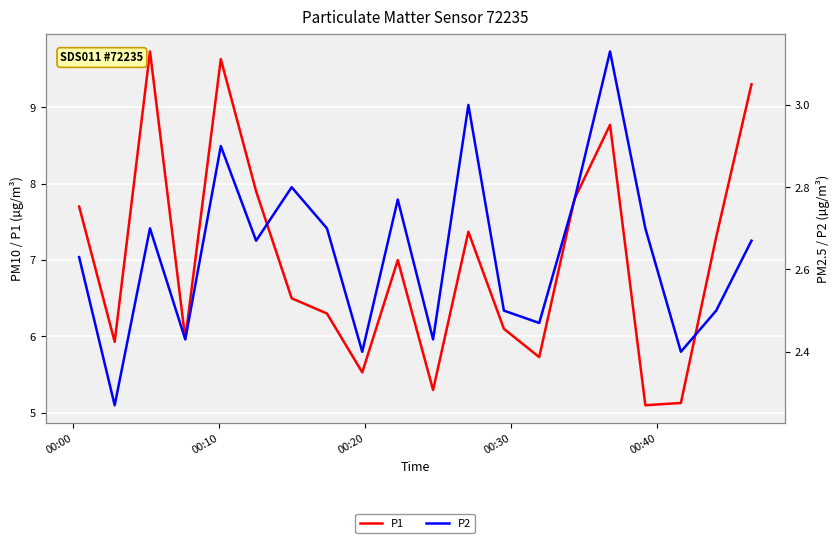

Which series has the largest range (max minus min)?

P1